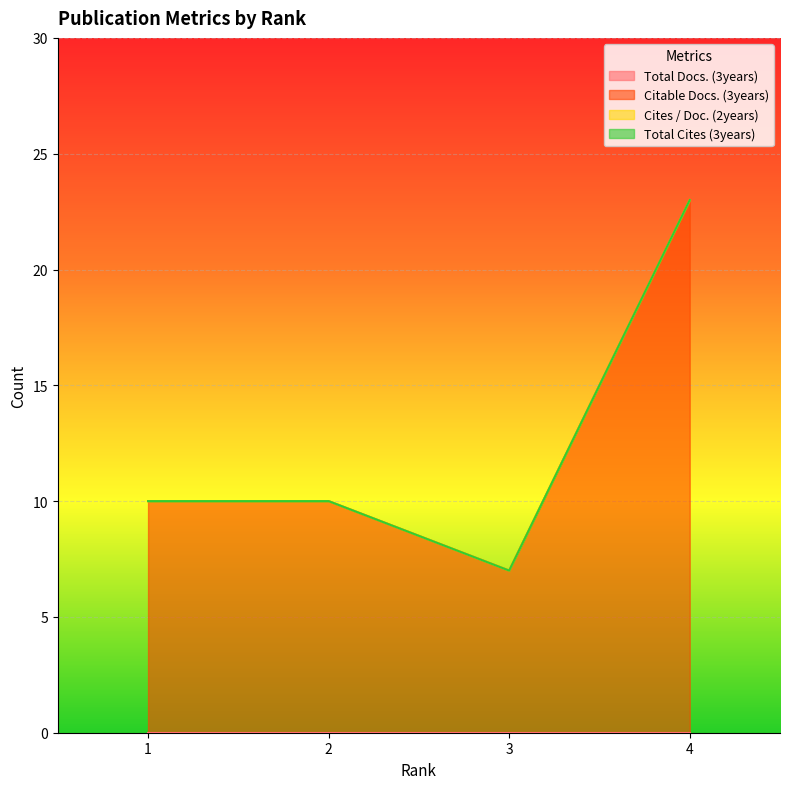

Reading left to right, list all the values displayed in this chart.

Total Docs. (3years): 1=0	2=0	3=0	4=0
Citable Docs. (3years): 1=10	2=10	3=7	4=23
Cites / Doc. (2years): 1=0	2=0	3=0	4=0
Total Cites (3years): 1=0	2=0	3=0	4=0